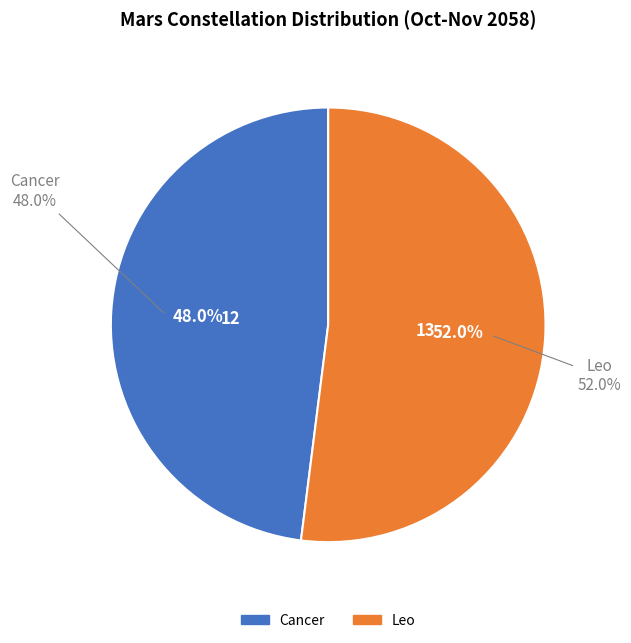

What is the largest slice in the pie chart?

Leo